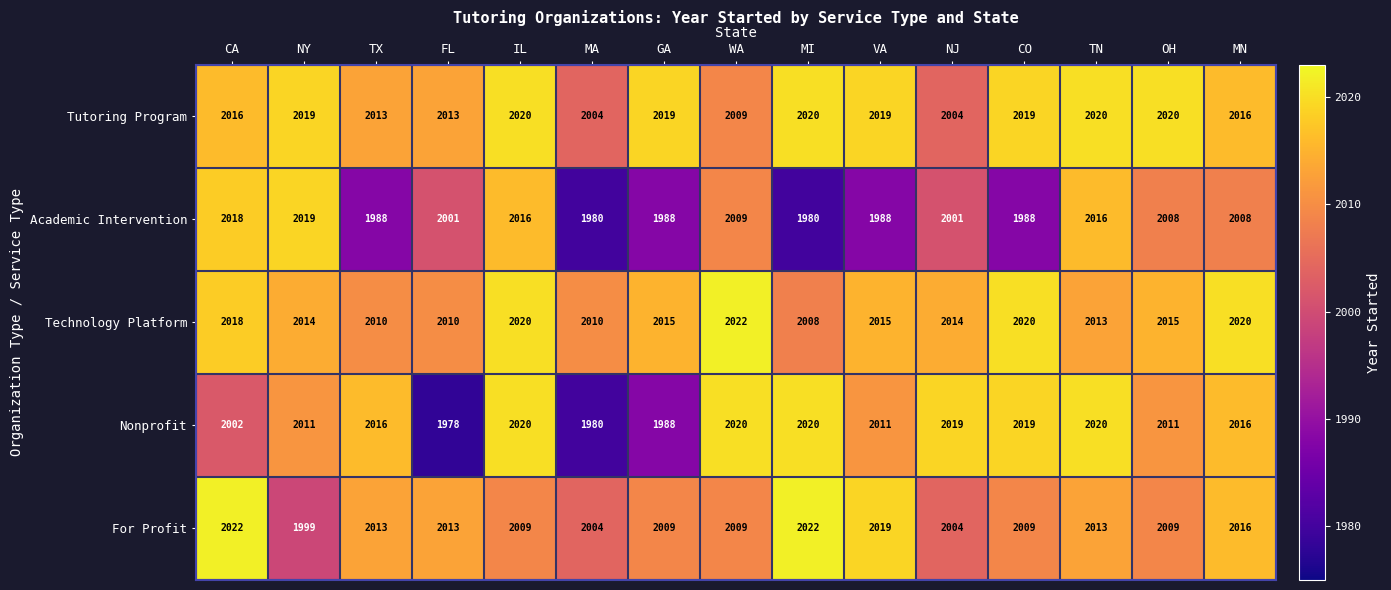

The value of For Profit at MI is 2022. True or false?

True